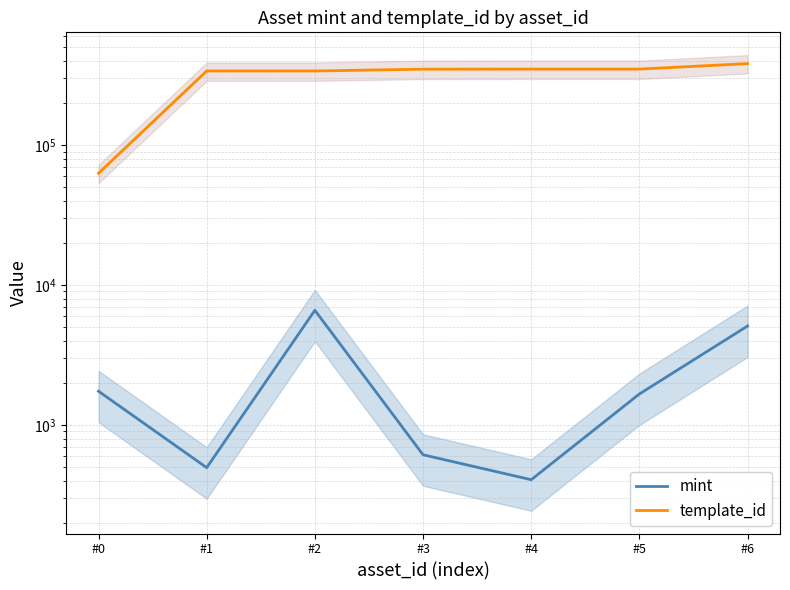

Reading left to right, extract all data points from this chart.

mint: 1742	495	6602	612	406	1665	5096
template_id: 62974	339228	339228	349521	349950	349951	383071